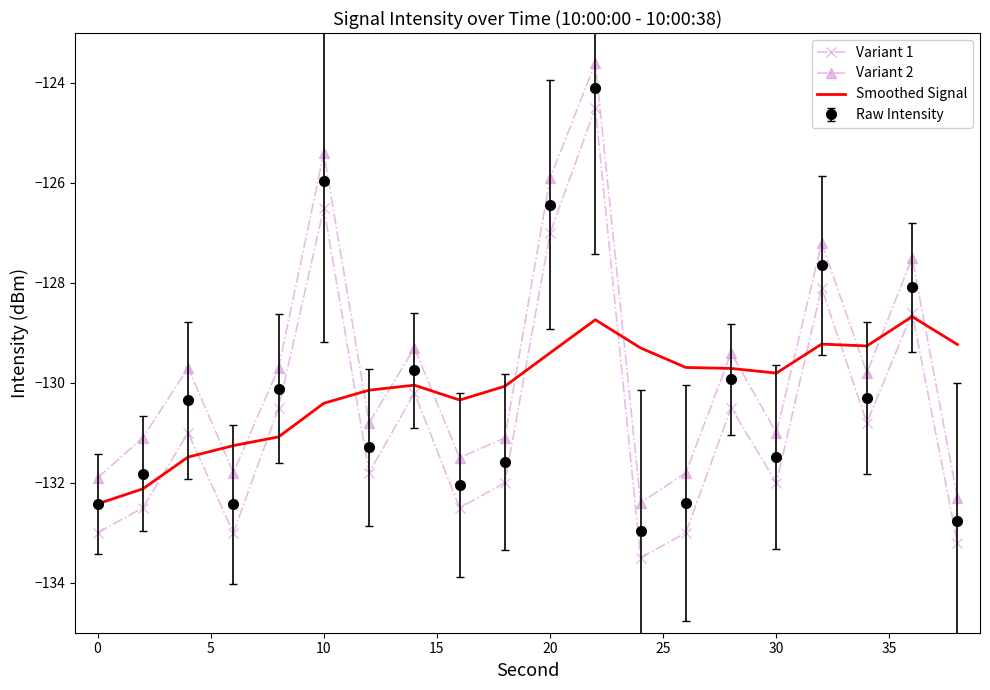

What is the highest value of the Raw Intensity series?

-124.1